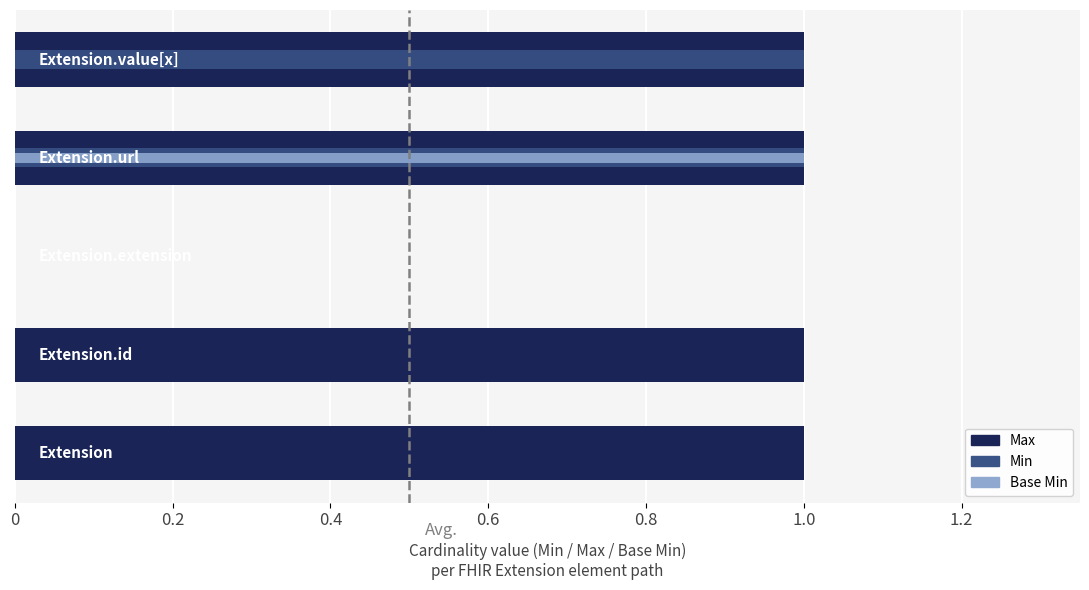

Which series has the largest total across all categories?

Max